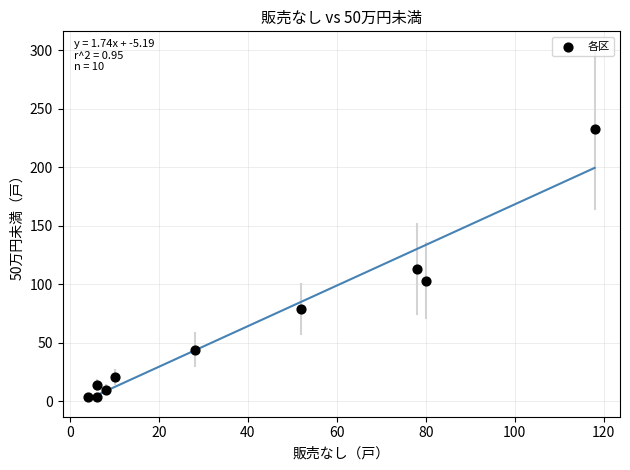

What is the average X value?

39